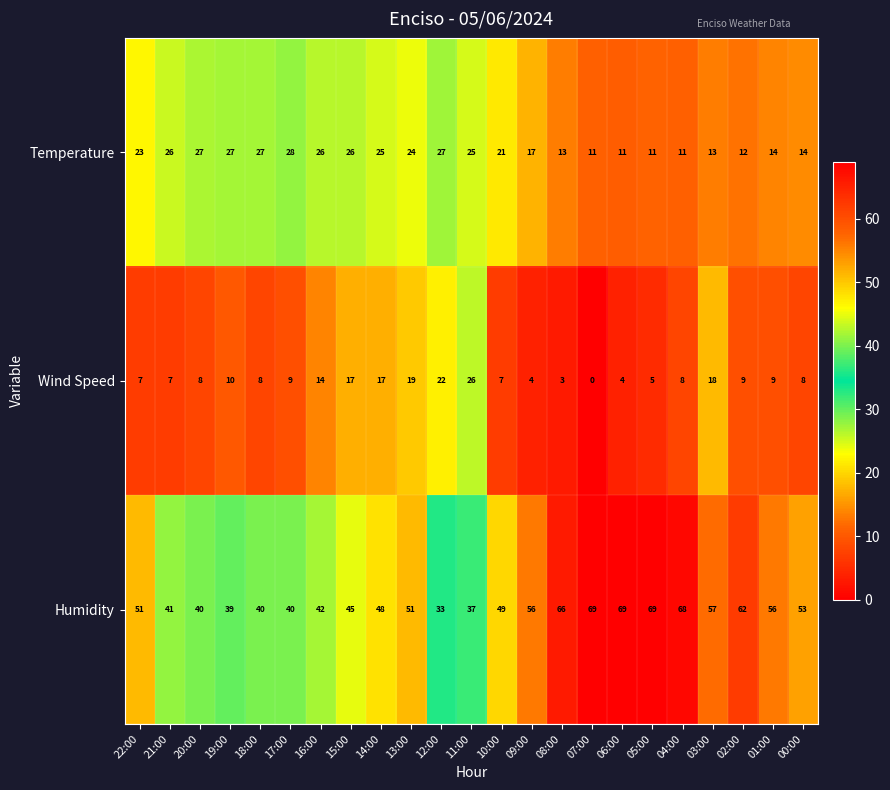

At which label does Wind Speed reach its peak?

11:00